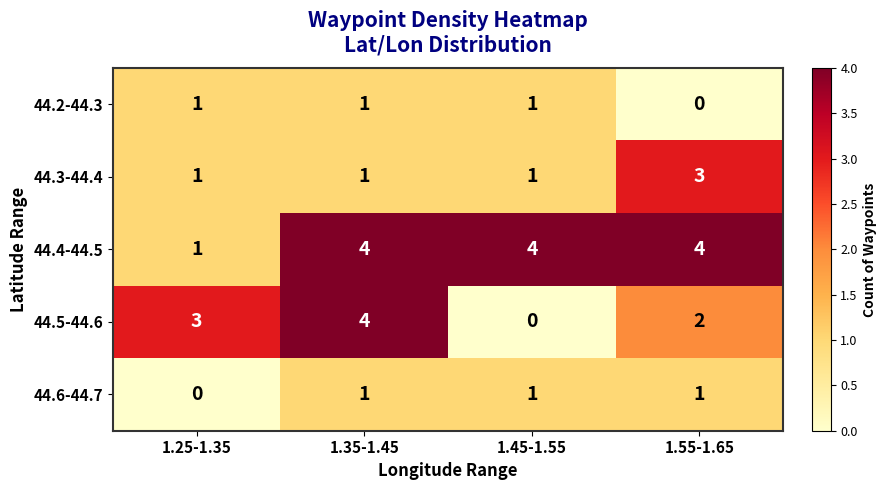

What is the approximate value of 44.4-44.5 at 1.55-1.65?

4